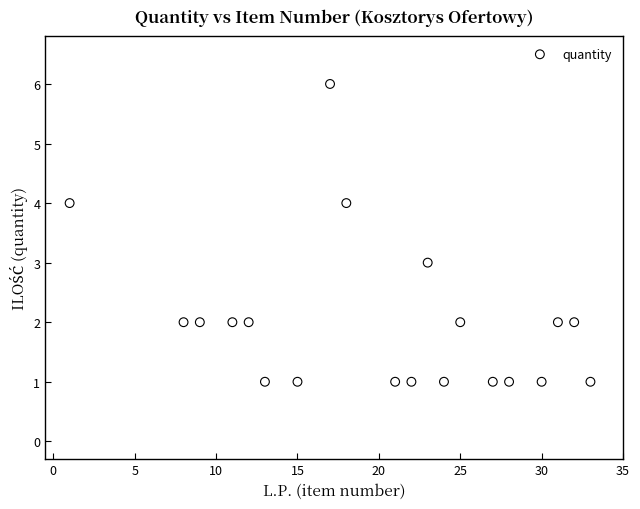

What is the range of X values (max minus min)?

32